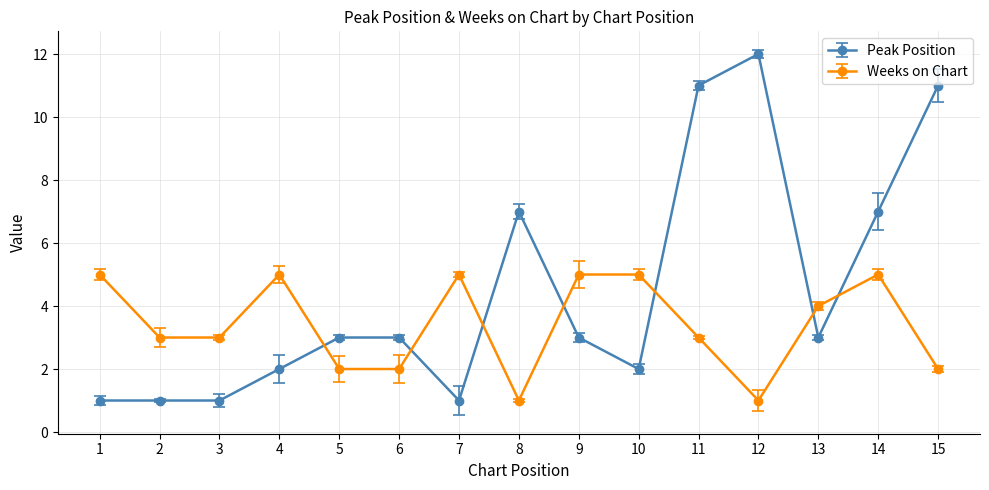

Where do Peak Position and Weeks on Chart first cross each other?

4 and 5